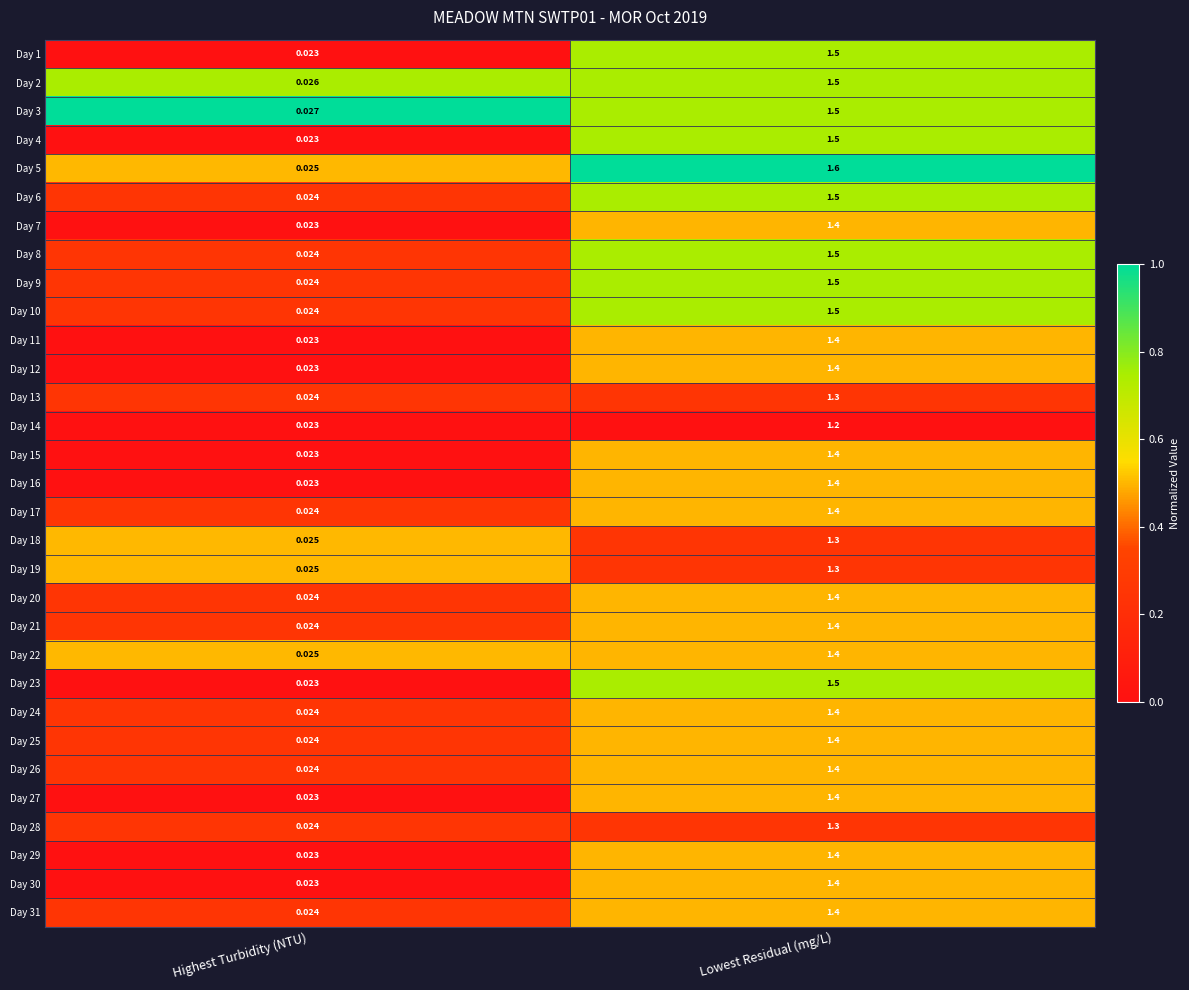

At which label is Day 22 closest to 0?

Highest Turbidity (NTU)